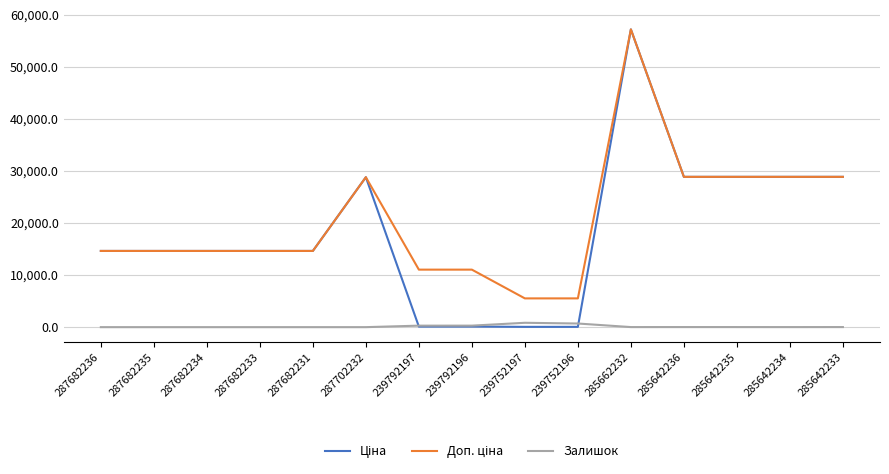

At which category is the sum across all series the highest?

285662232